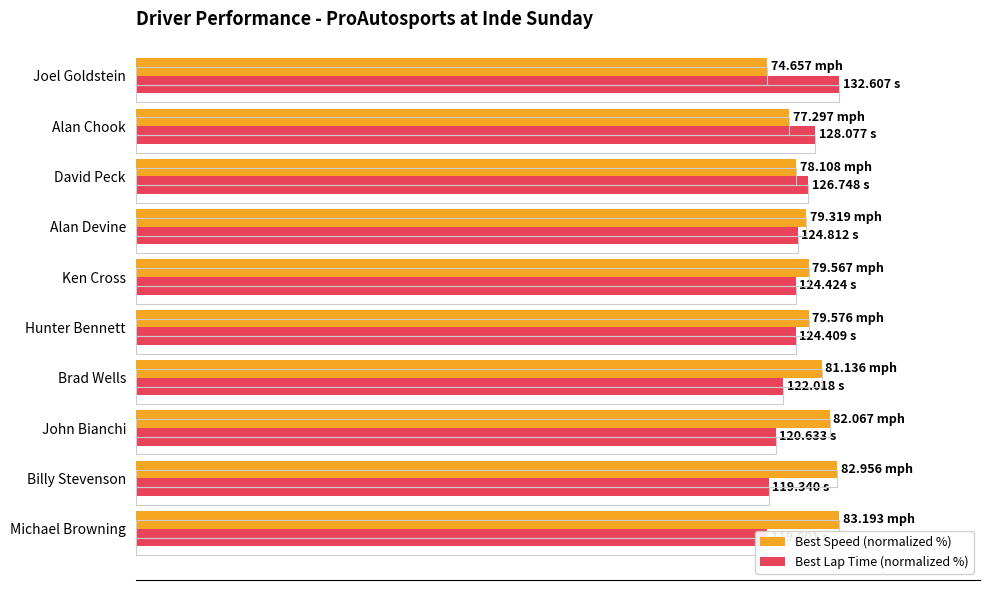

Which series has the largest total across all categories?

Best Speed (normalized %)